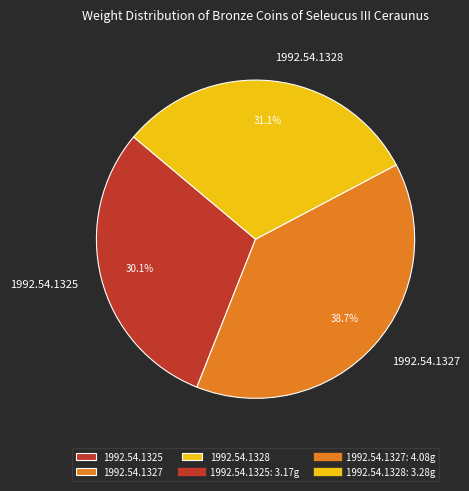

To the nearest percent, what is the difference between the 1992.54.1328 and 1992.54.1325 slice percentages?

1%